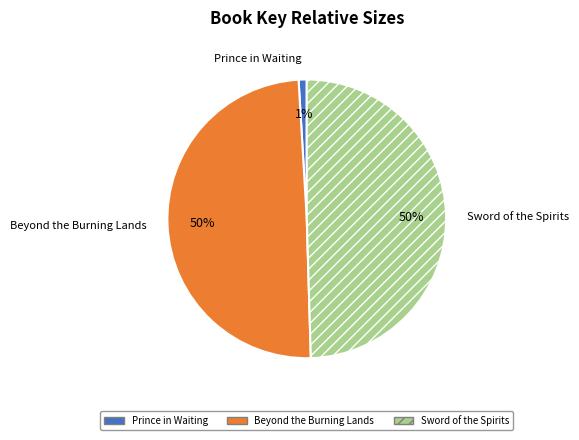

Is there a majority slice in this chart?

No